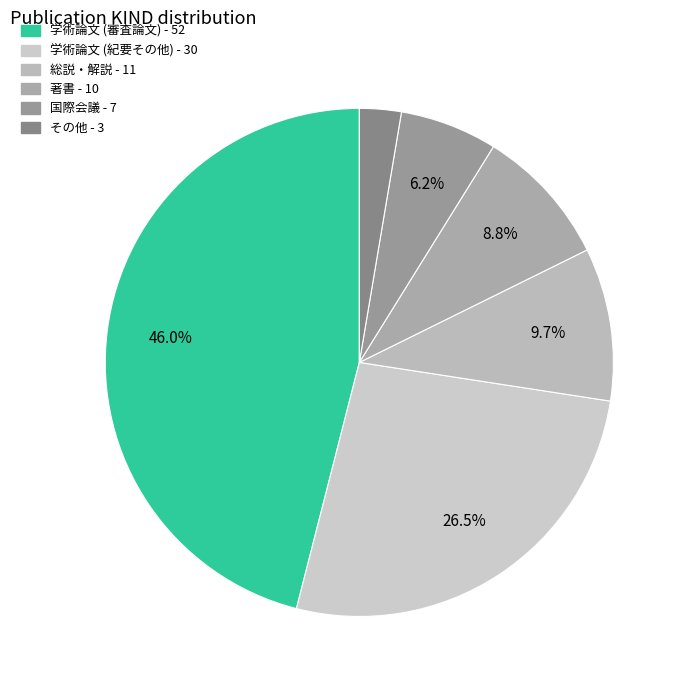

To the nearest percent, what percentage of the pie is その他?

3%